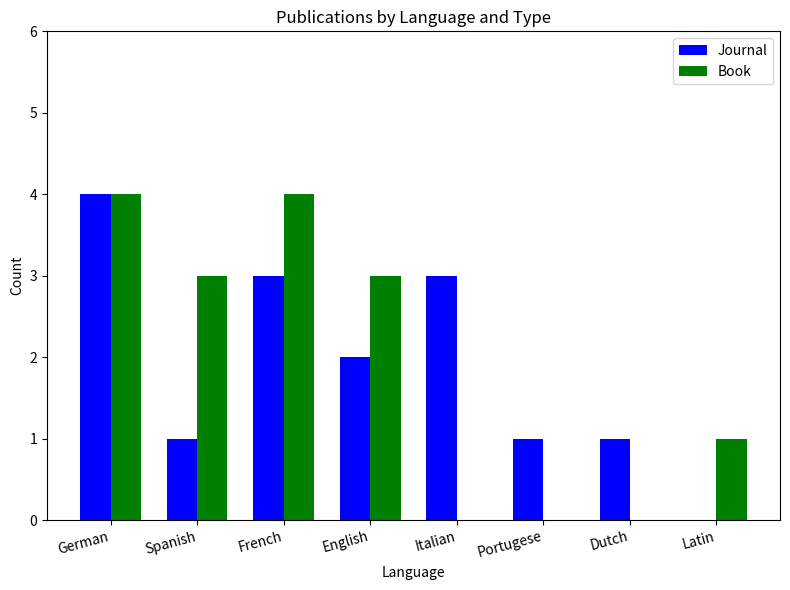

How many Book values are between 0 and 4?

8